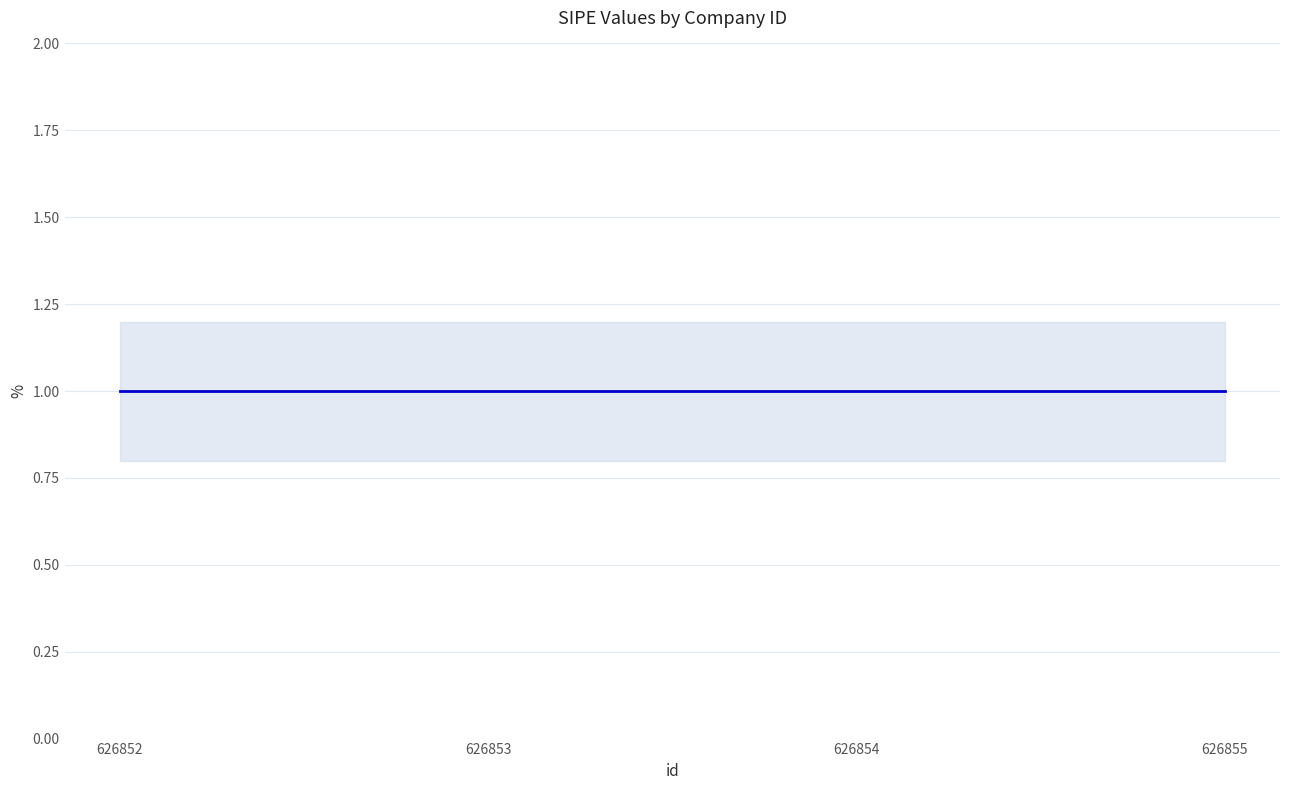

What value does the _sipe_lower series have at 626852?

0.8